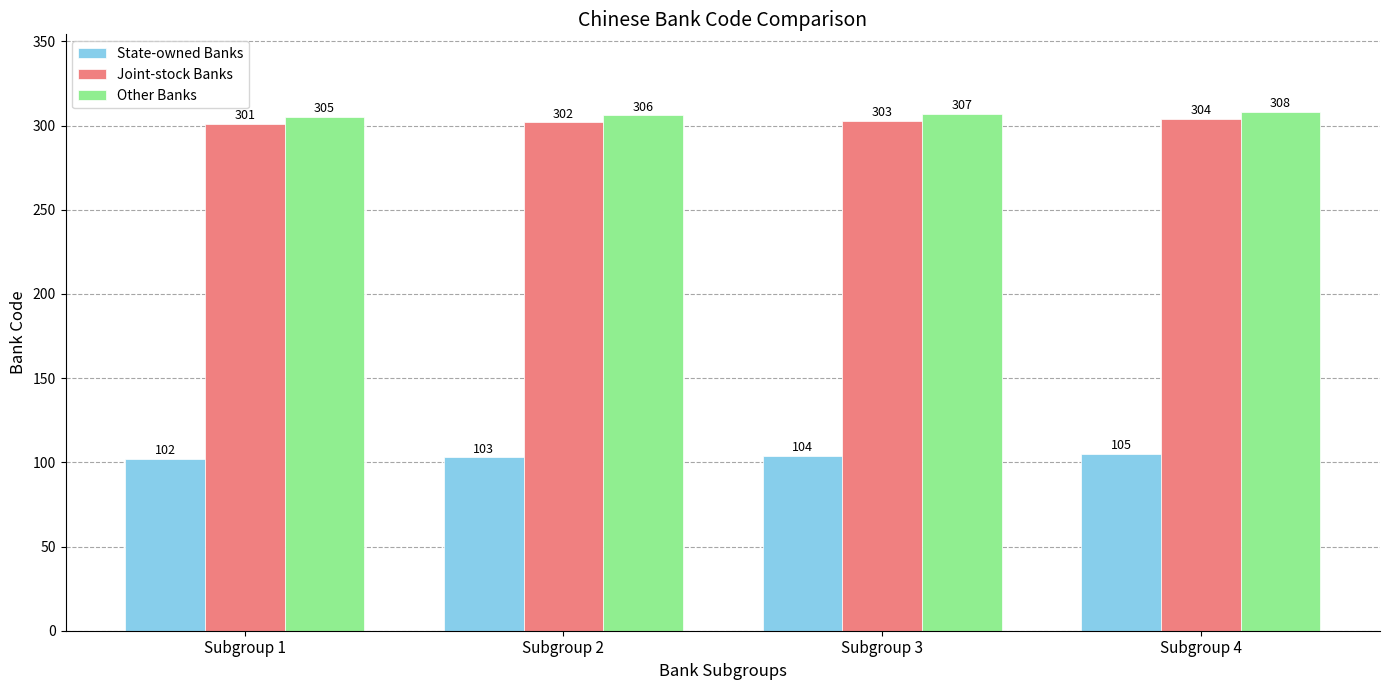

Reading left to right, transcribe all the data shown in this chart.

State-owned Banks: Subgroup 1=102	Subgroup 2=103	Subgroup 3=104	Subgroup 4=105
Joint-stock Banks: Subgroup 1=301	Subgroup 2=302	Subgroup 3=303	Subgroup 4=304
Other Banks: Subgroup 1=305	Subgroup 2=306	Subgroup 3=307	Subgroup 4=308